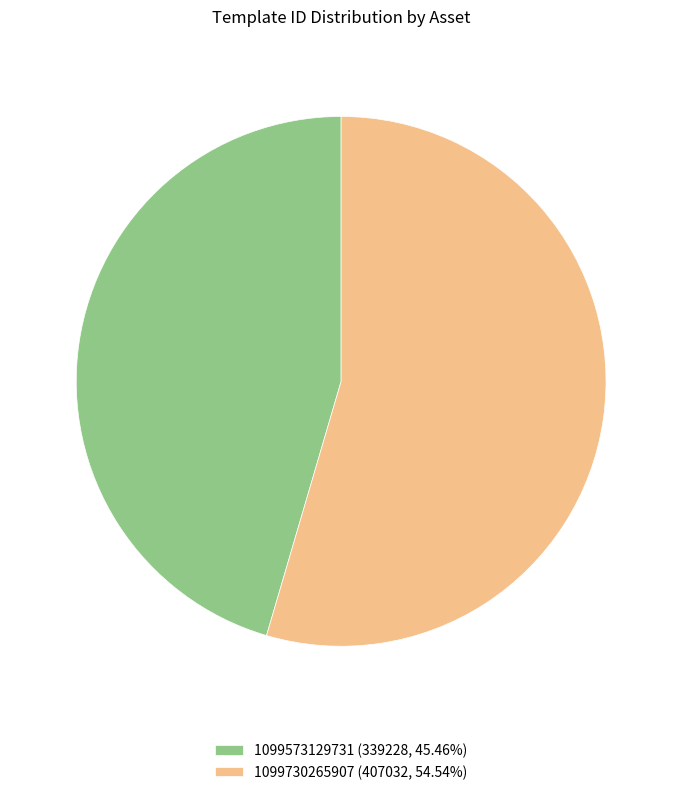

Is the sum of 1099730265907 (407032, 54.54%) and 1099573129731 (339228, 45.46%) greater than half?

Yes